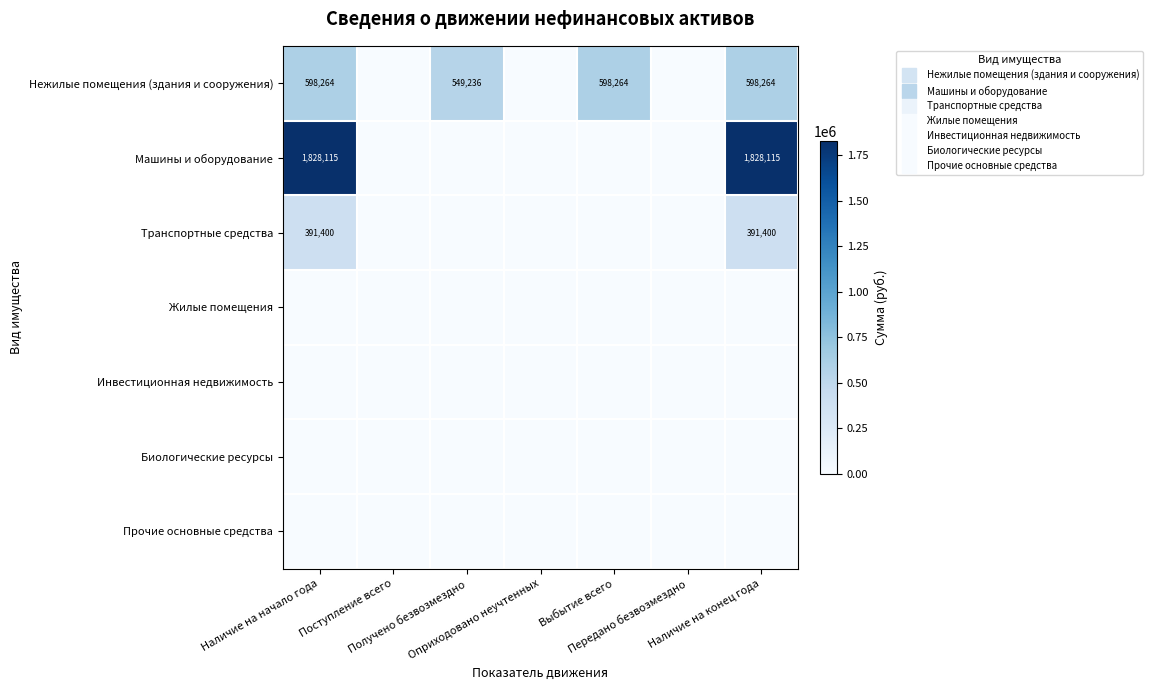

The Транспортные средства series shows 157312.9 at Поступление всего. True or false?

False